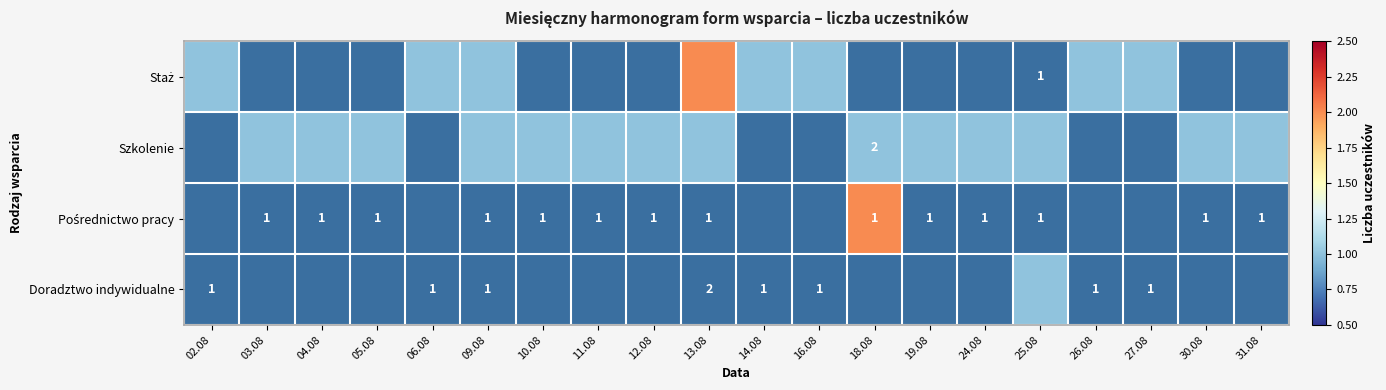

The Pośrednictwo pracy series shows 0 at 12.08. True or false?

True